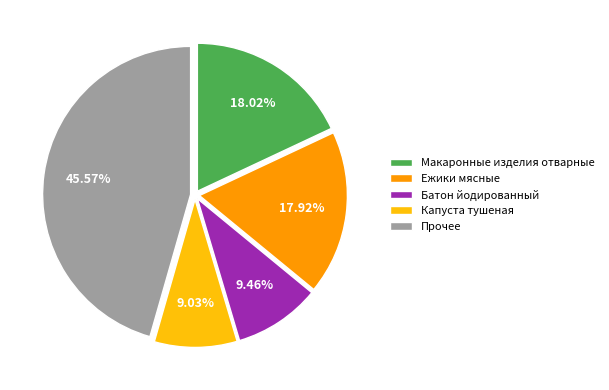

What percentage is NOT represented by Капуста тушеная?

91.0%